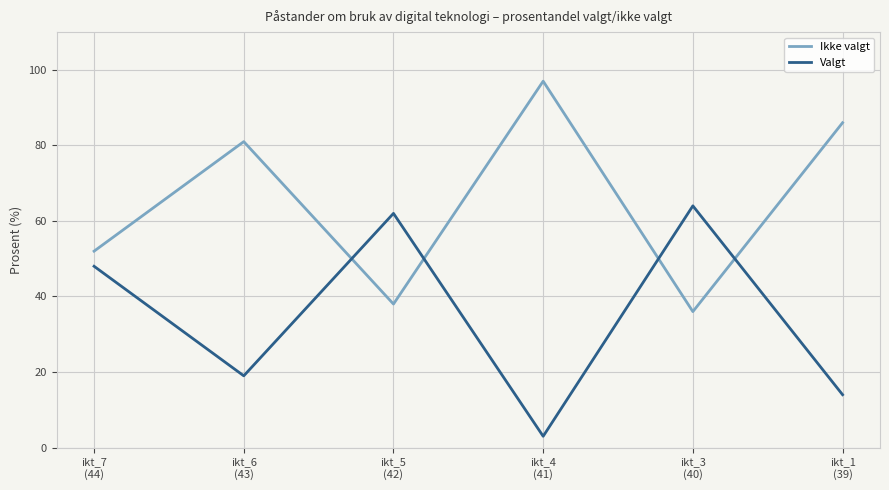

Is it true that Valgt equals 19 at ikt_6
(43)?

True